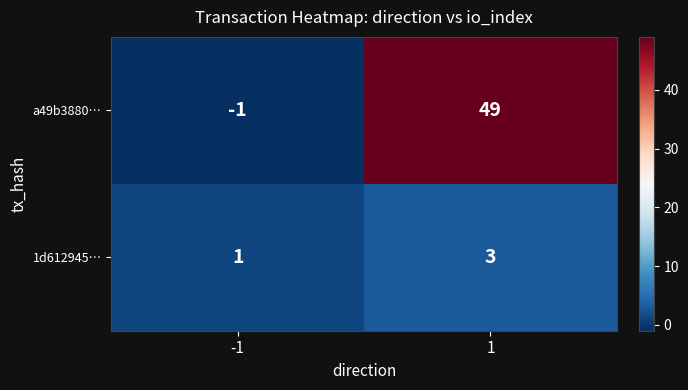

Reading left to right, extract all data points from this chart.

a49b3880…: -1=-1	1=49
1d612945…: -1=1	1=3